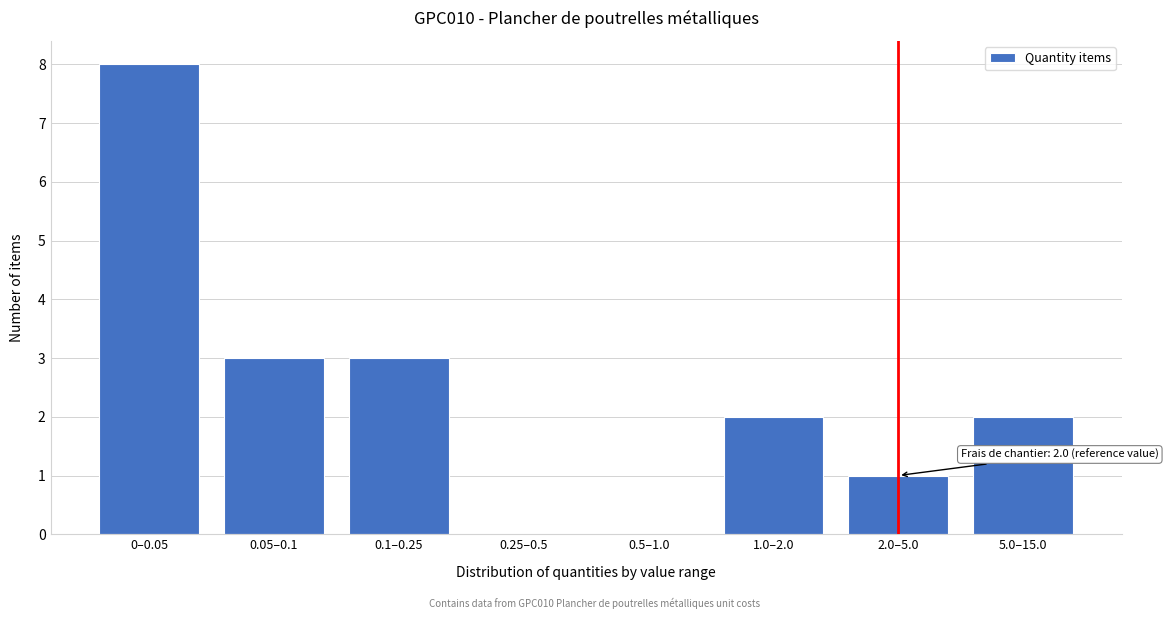

Reading left to right, list all the values displayed in this chart.

0–0.05=8	0.05–0.1=3	0.1–0.25=3	0.25–0.5=0	0.5–1.0=0	1.0–2.0=2	2.0–5.0=1	5.0–15.0=2